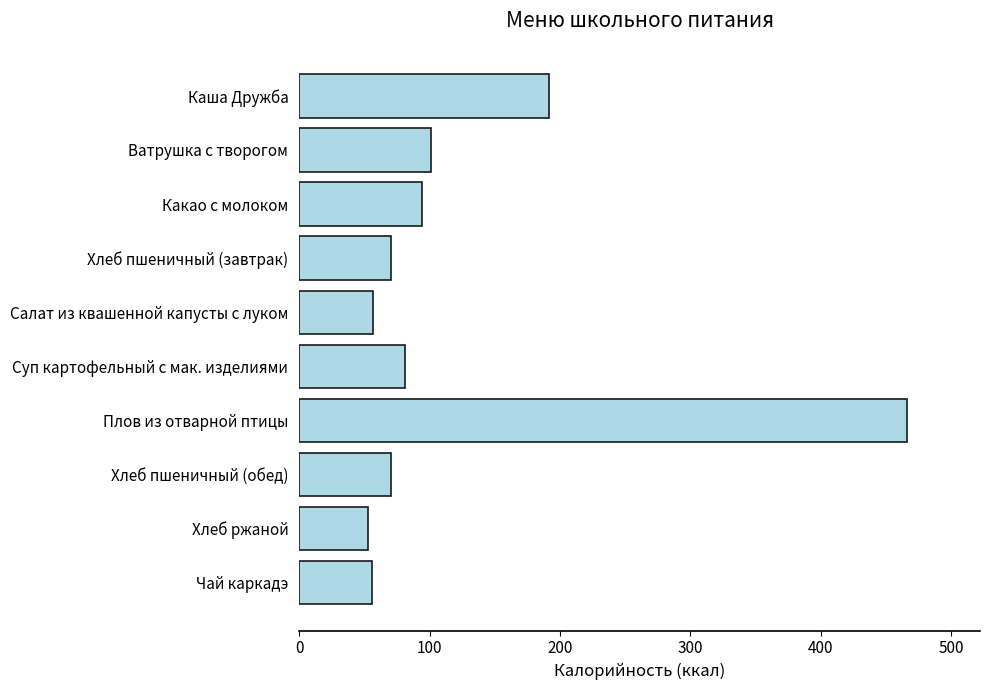

How many data points are above 80?

5